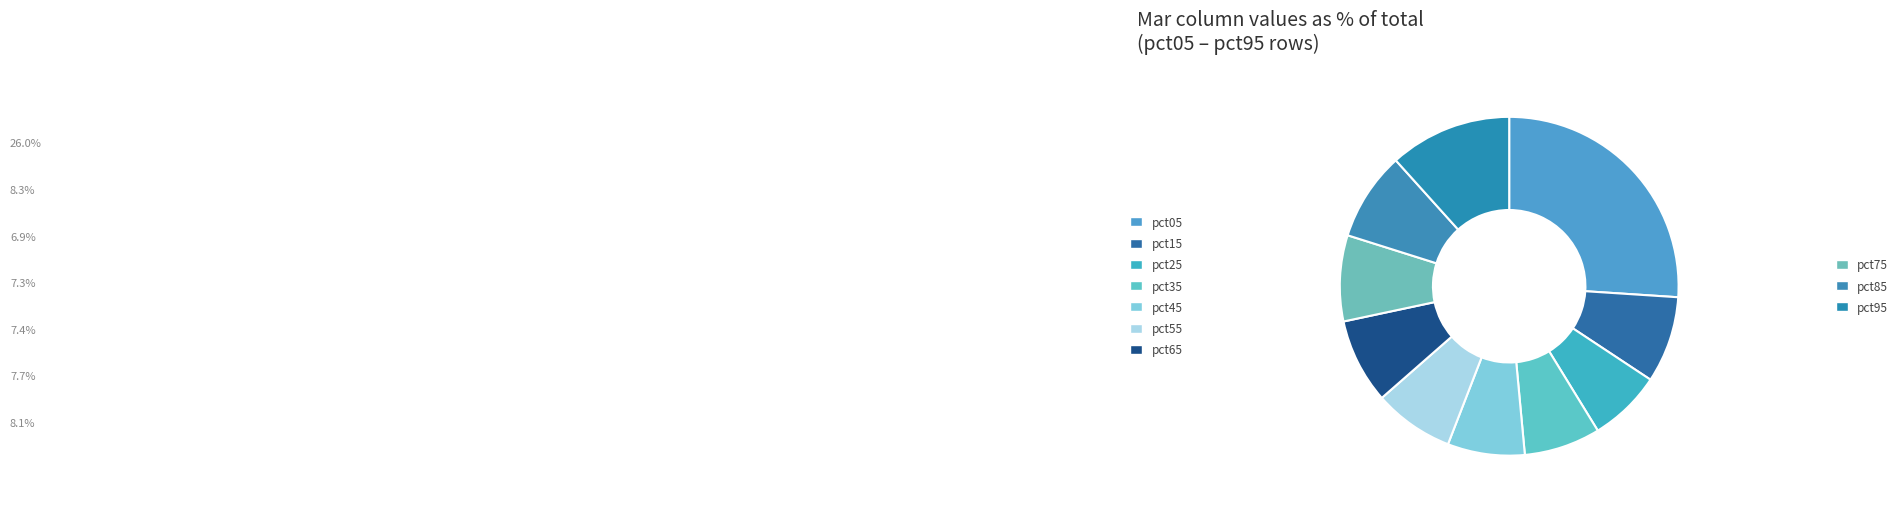

Rank the categories by value from lowest to highest.

pct25, pct35, pct45, pct55, pct65, pct75, pct15, pct85, pct95, pct05